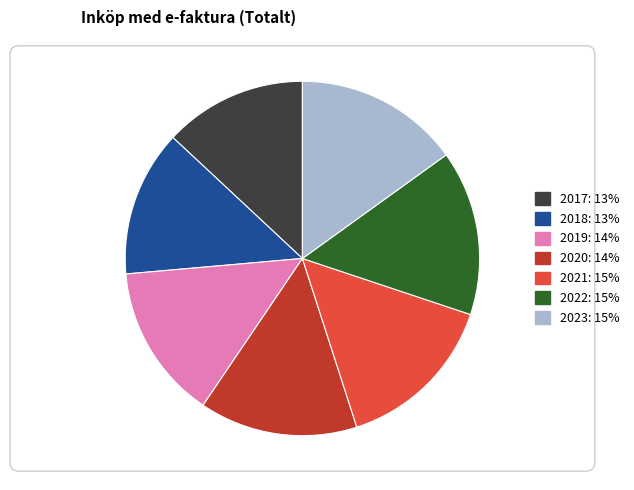

How many slices are in this pie chart?

7